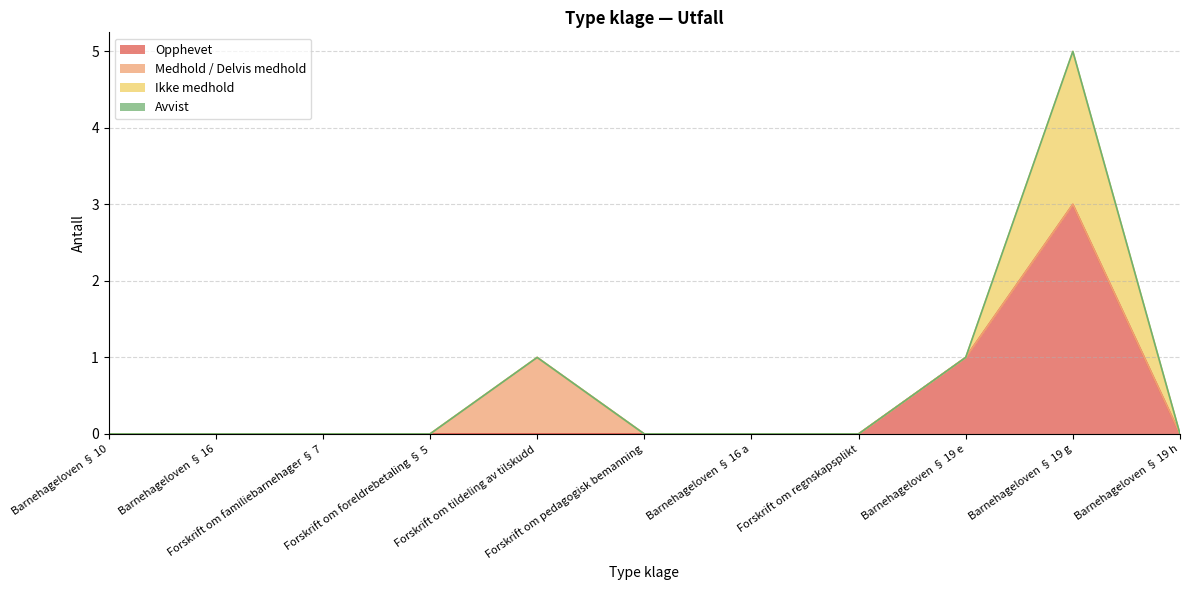

Which series has the widest spread of values?

Opphevet